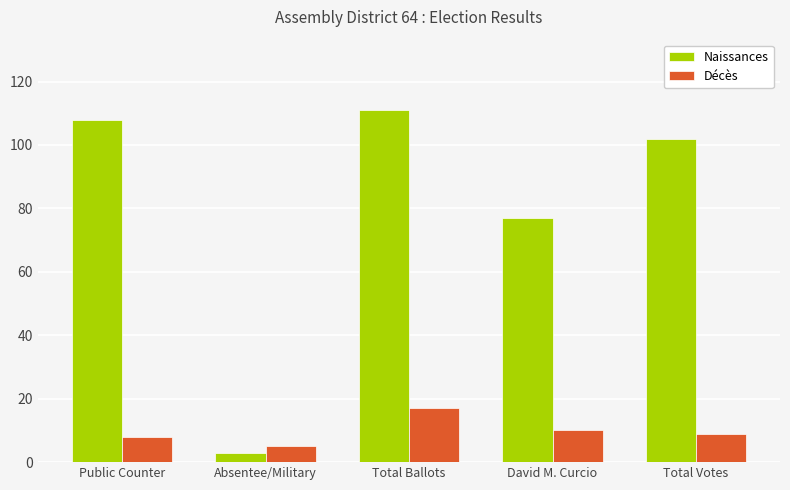

Is it true that Décès equals 18 at David M. Curcio?

False